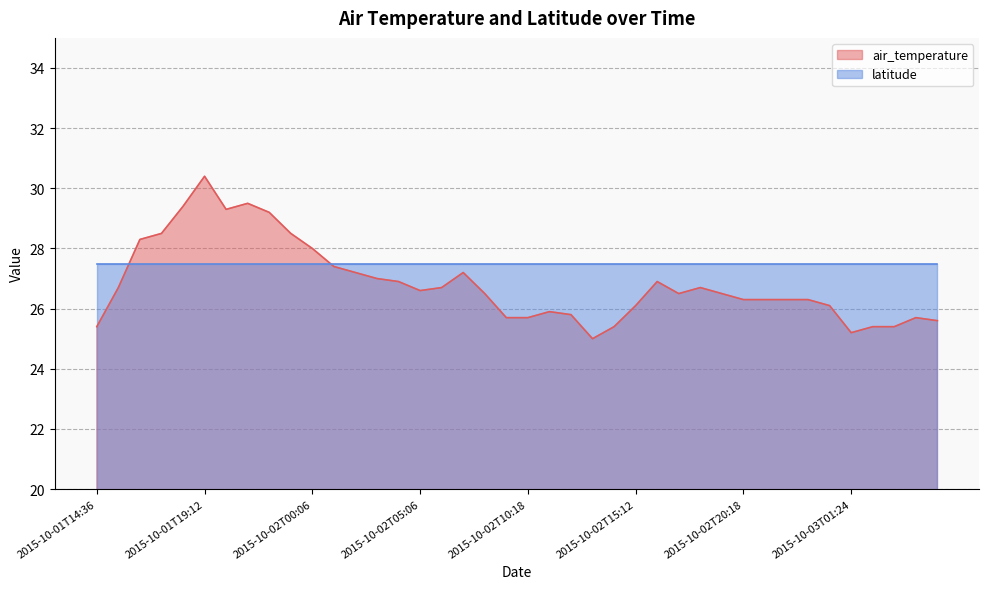

What is the label of the 10th point from the right?

2015-10-02T20:18